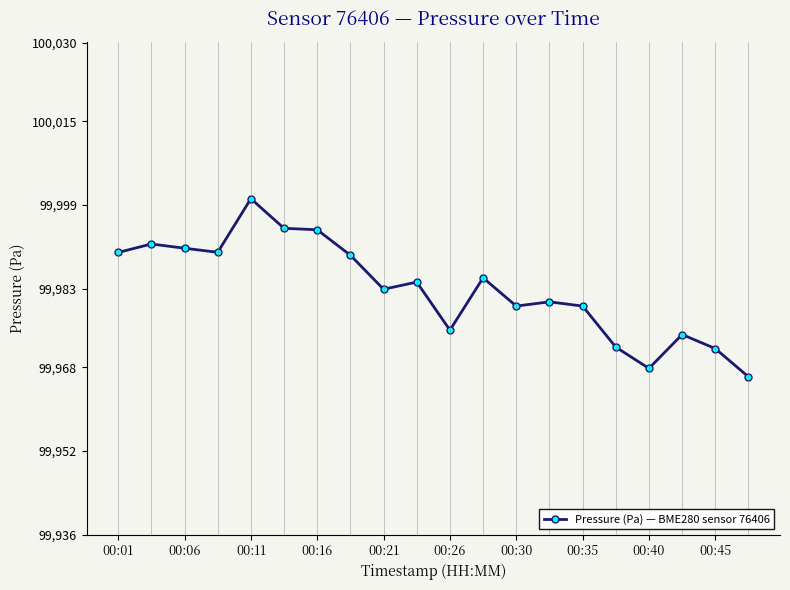

What is the greatest value displayed?

100000.2